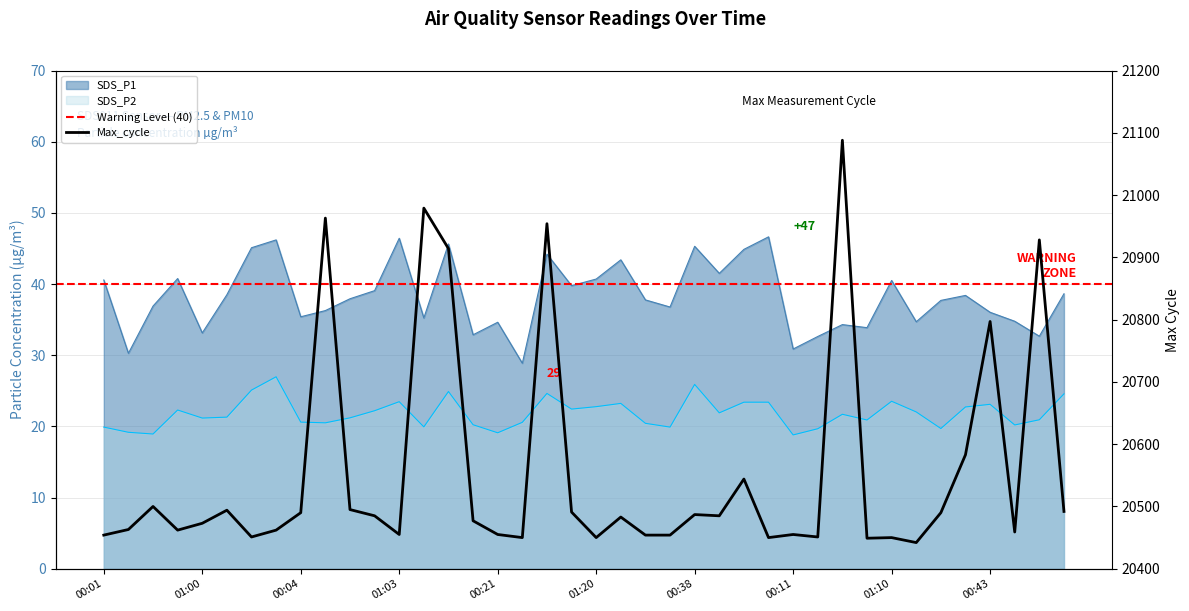

What is the lowest value of the SDS_P1 series?

28.9